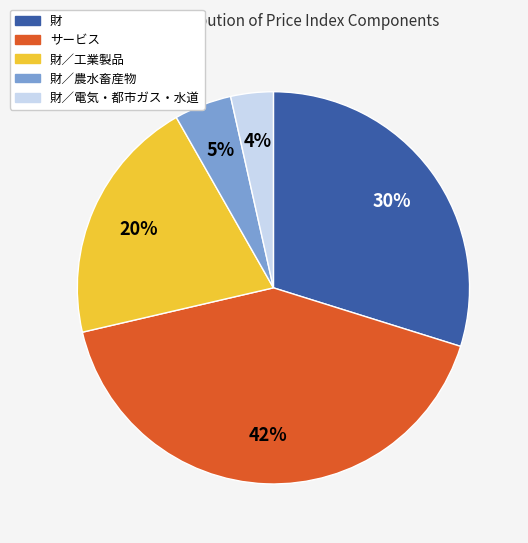

To the nearest percent, what is the difference between the largest and smallest slice percentages?

38%